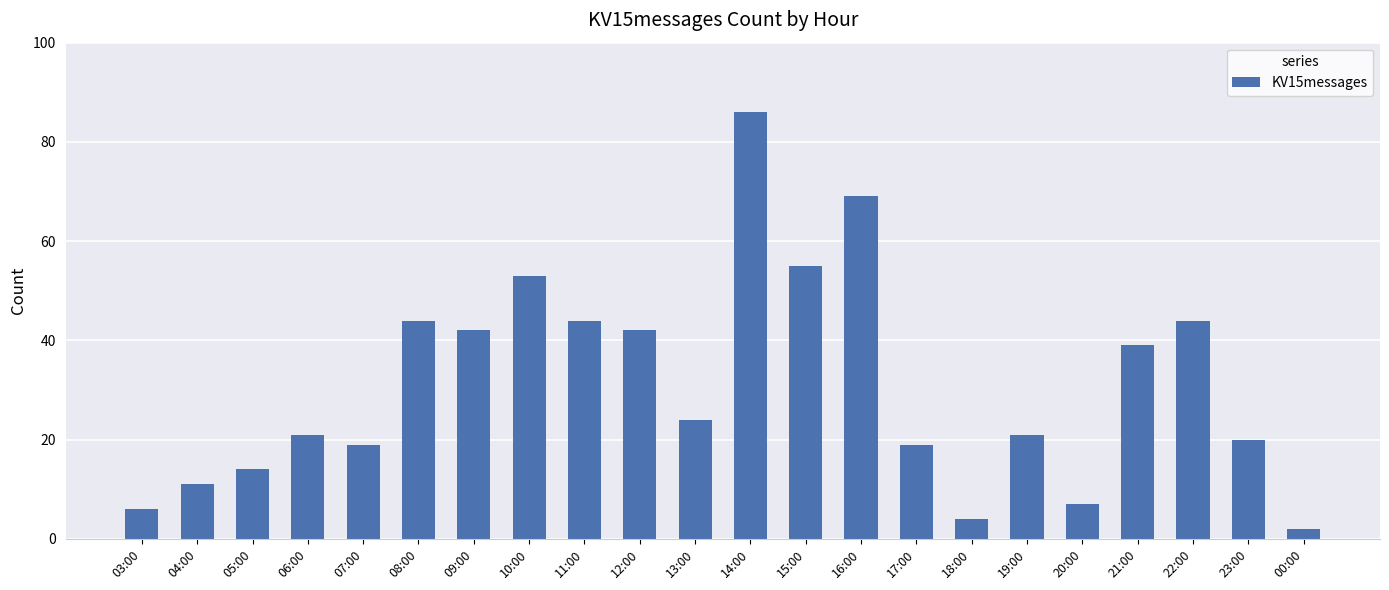

What is the value of the 20th bar from the left?

44